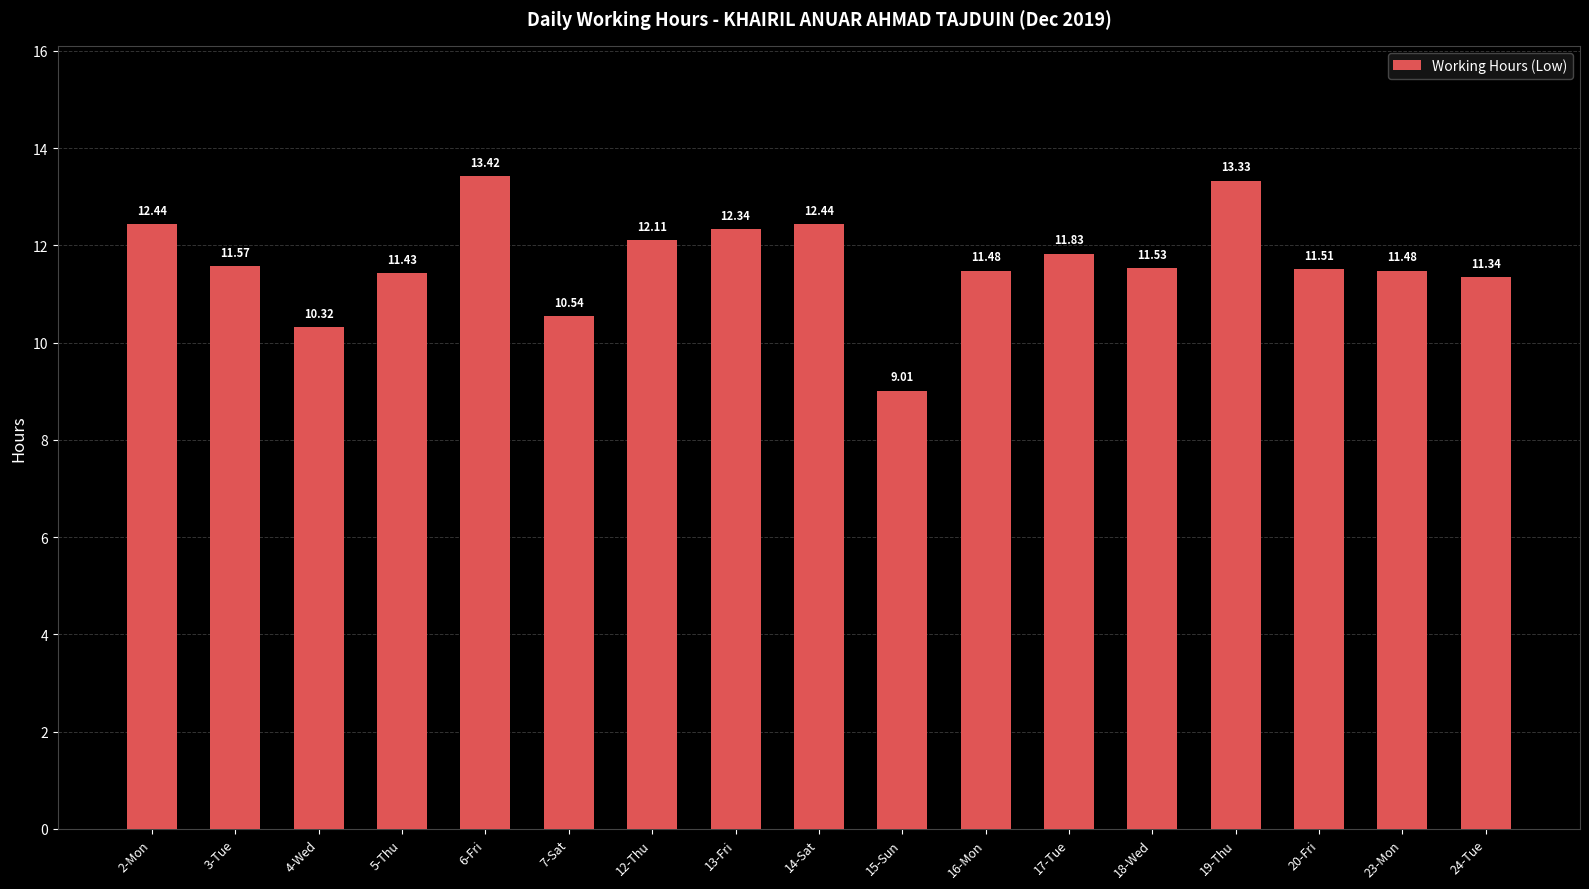

Which category has the lowest value across all series?

15-Sun